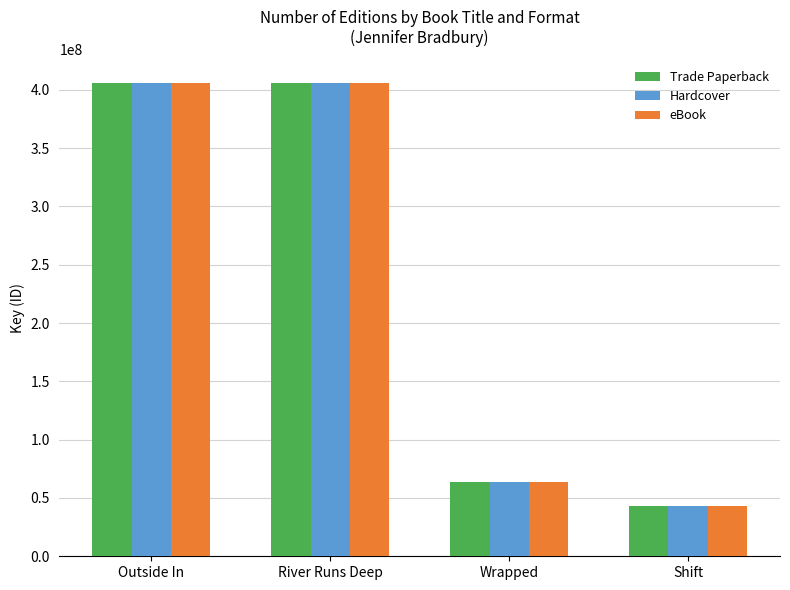

How many bars are there in each group?

3